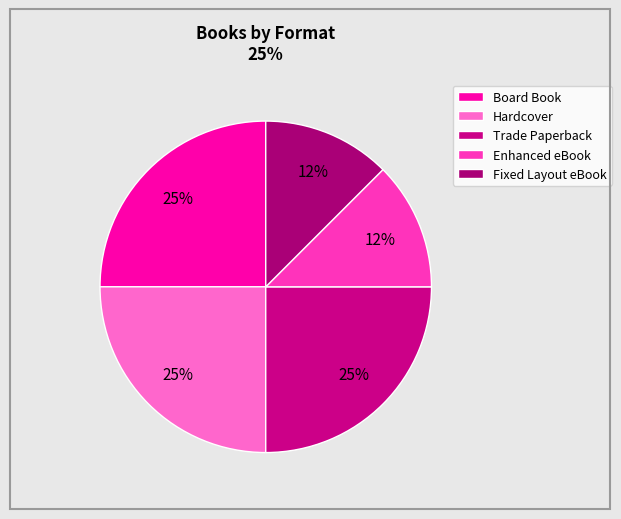

Count the number of slices in the pie.

5